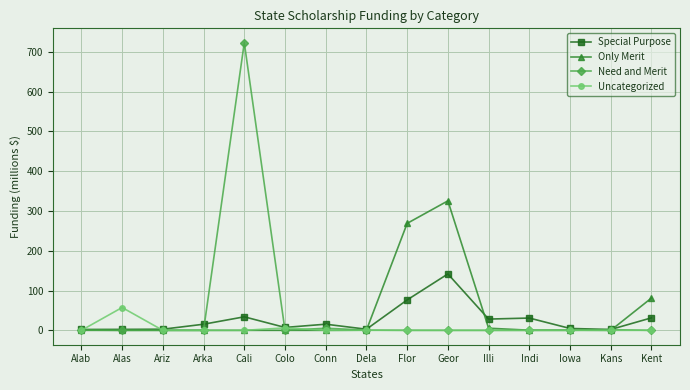

At which category is the sum across all series the highest?

Cali